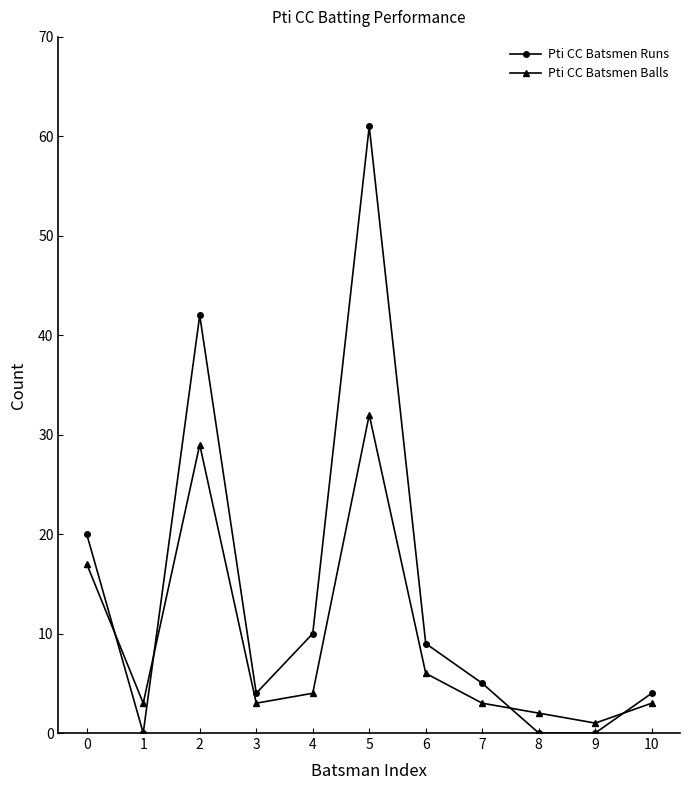

Which series has the largest range (max minus min)?

Pti CC Batsmen Runs